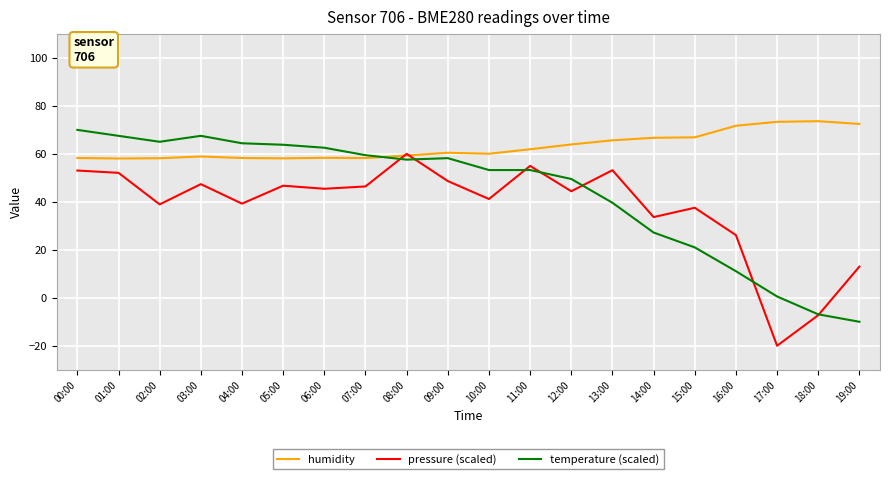

What position from the right is 00:00?

20